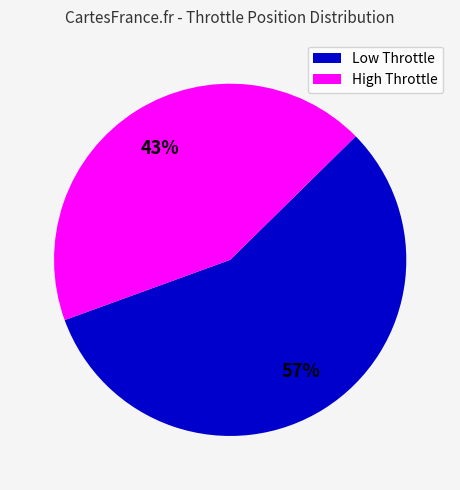

Is there a majority slice in this chart?

Yes